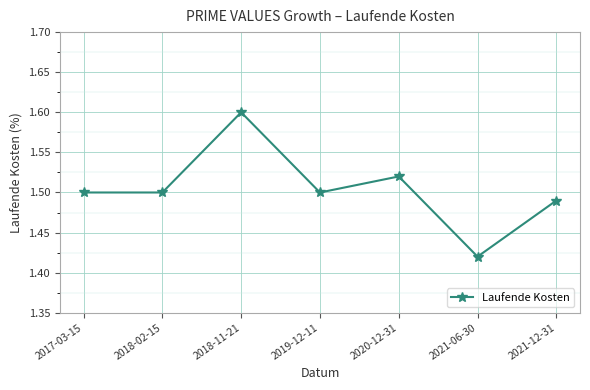

At which category does the chart reach its peak across all series?

2018-11-21